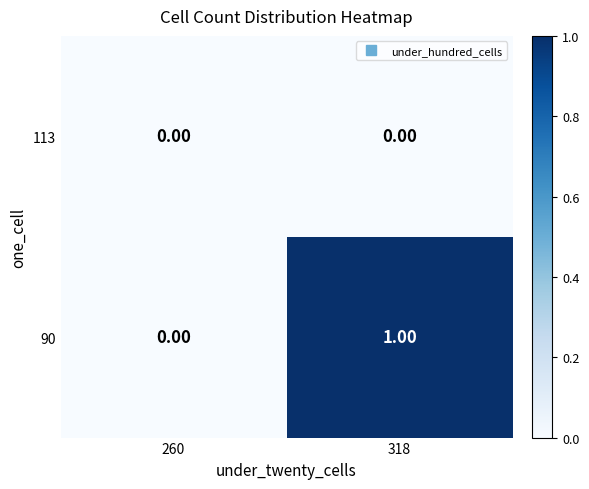

Rank the series by their average value, from lowest to highest.

113, 90